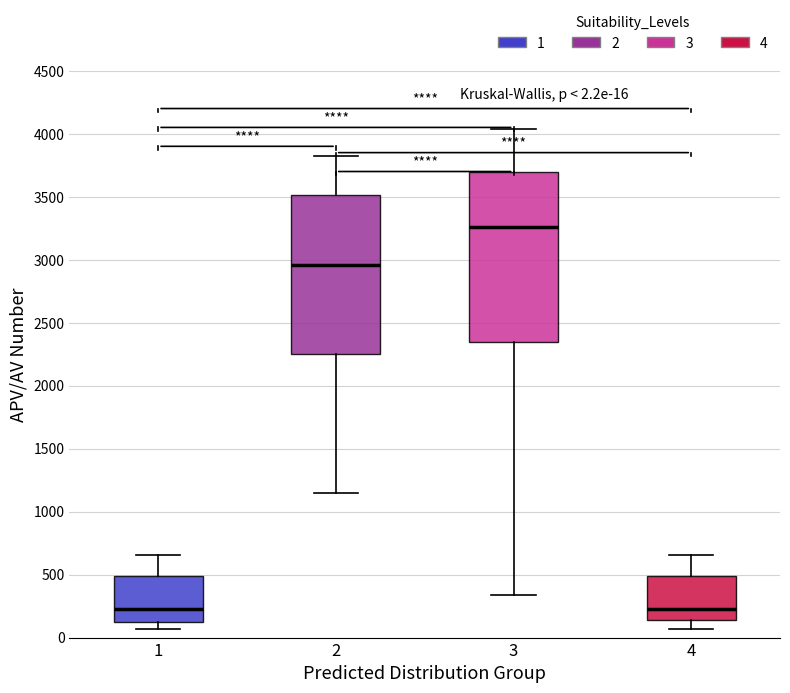

Comparing the boxes themselves (not the whiskers), which one is the tallest?

3